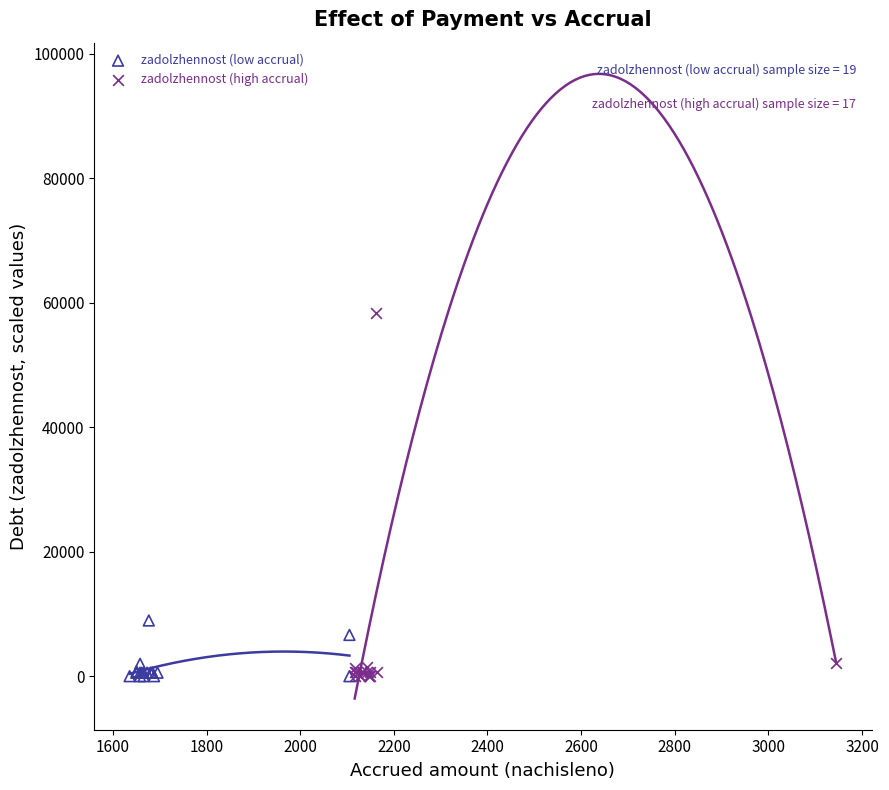

Which series contains the highest Y value?

zadolzhennost (high accrual)